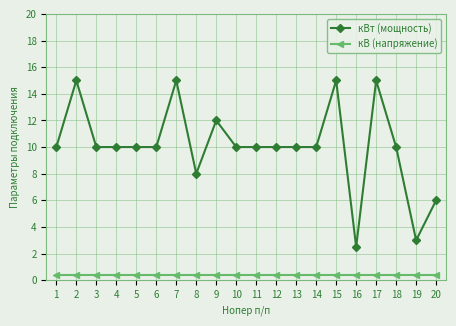

How many кВт (мощность) values are between 10 and 12?

12